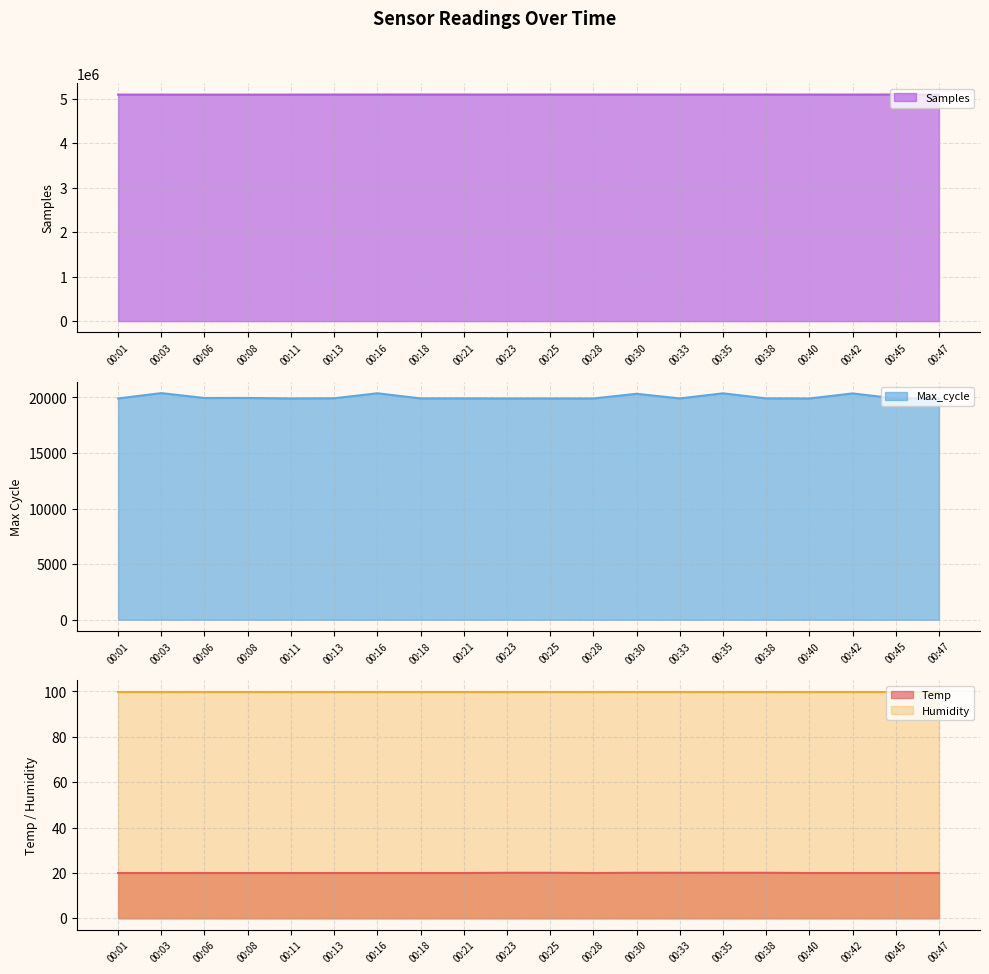

In Samples, how many points are higher than both neighbors (excluding endpoints)?

5